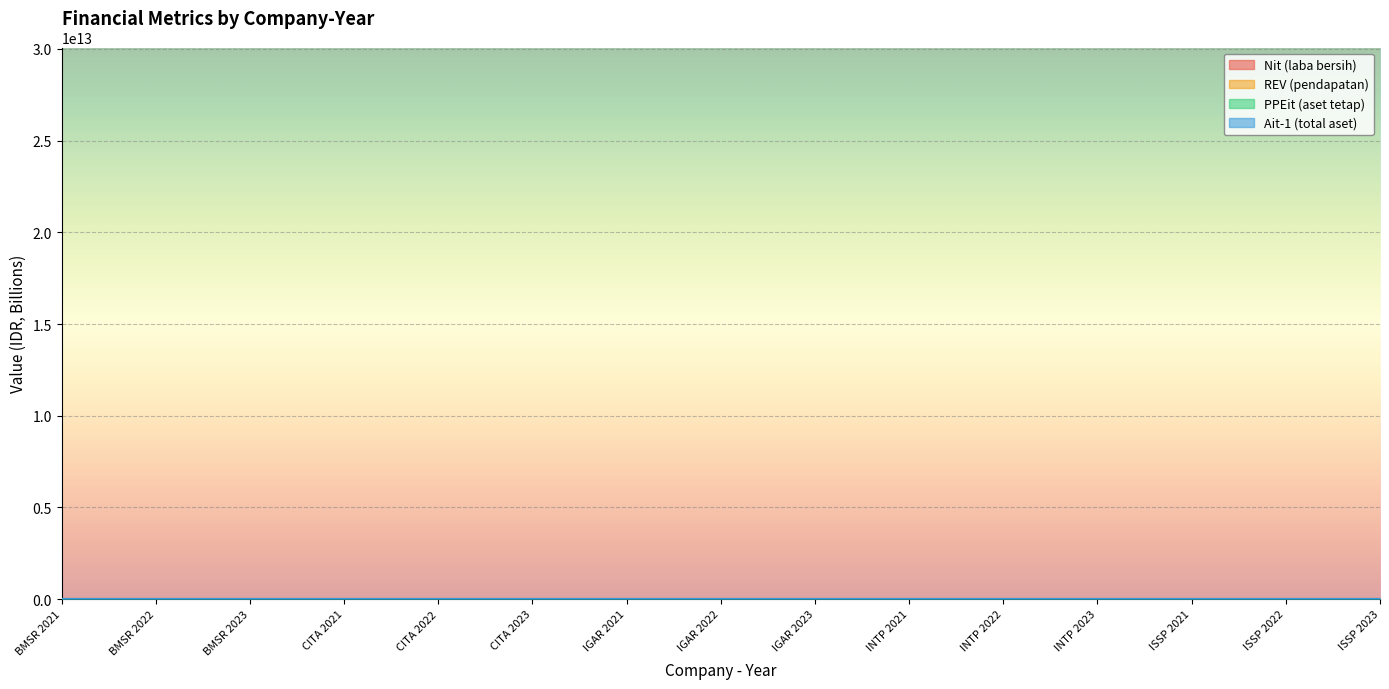

Which series has the largest total across all categories?

Ait-1 (total aset)